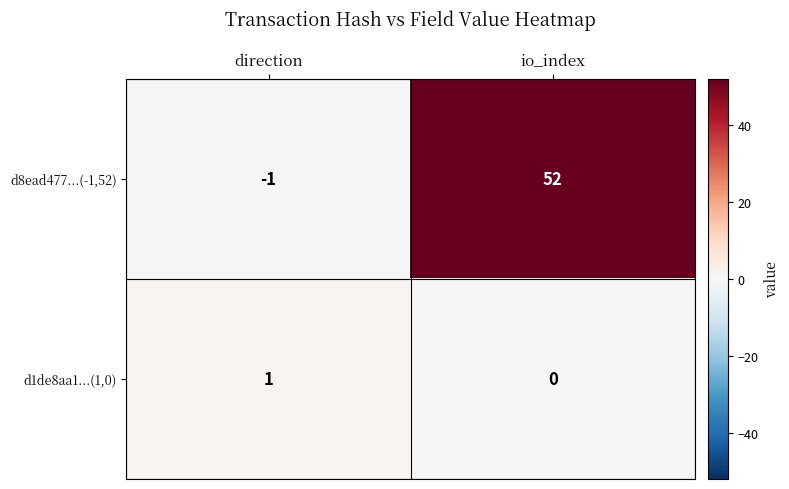

Is it true that d1de8aa1...(1,0) equals 1 at io_index?

False